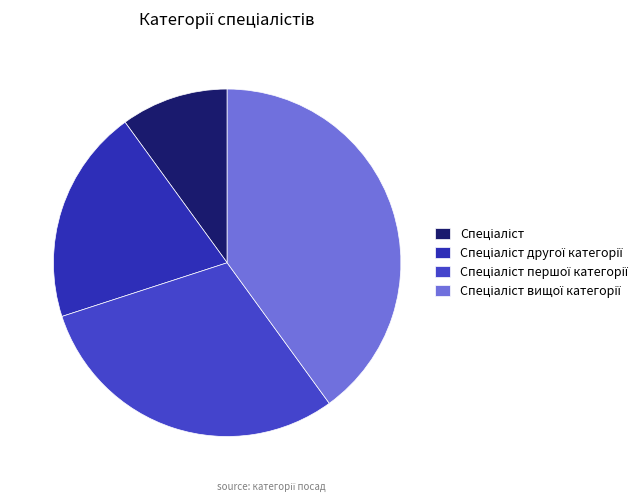

Is it true that Спеціаліст другої категорії is 15% of the pie?

False